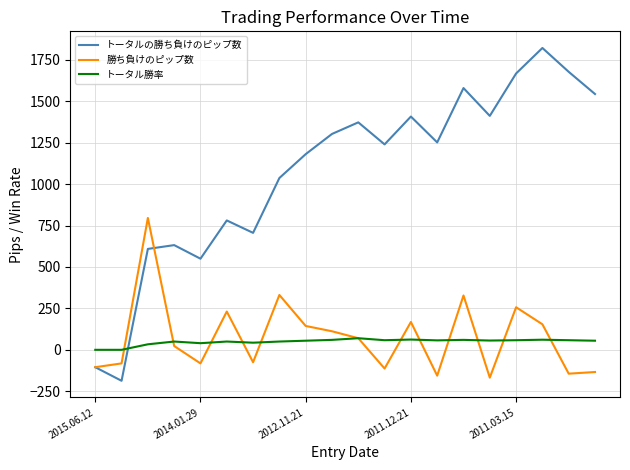

What is the lowest value of the 勝ち負けのピップ数 series?

-168.0